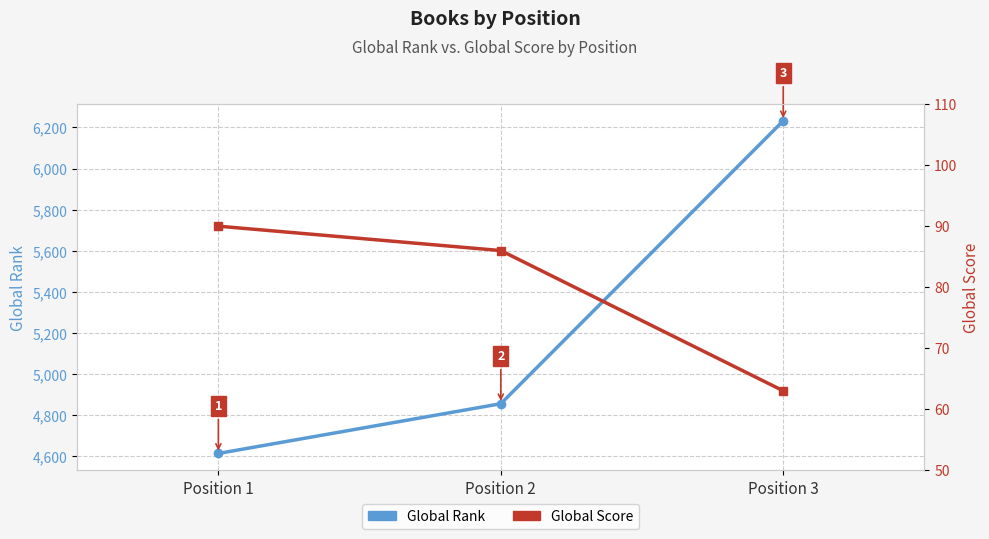

Between Position 3 and Position 2, which is larger?

Position 3